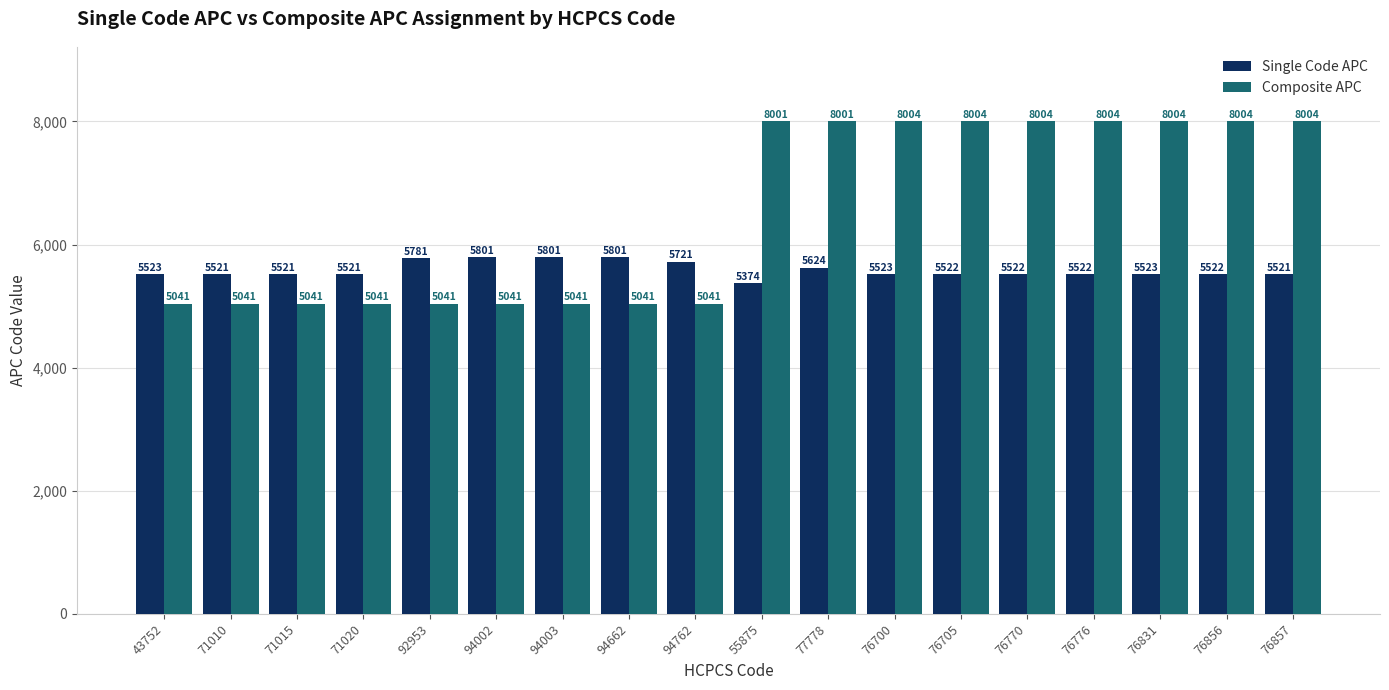

What is the difference between the highest and lowest values at 76705?

2482